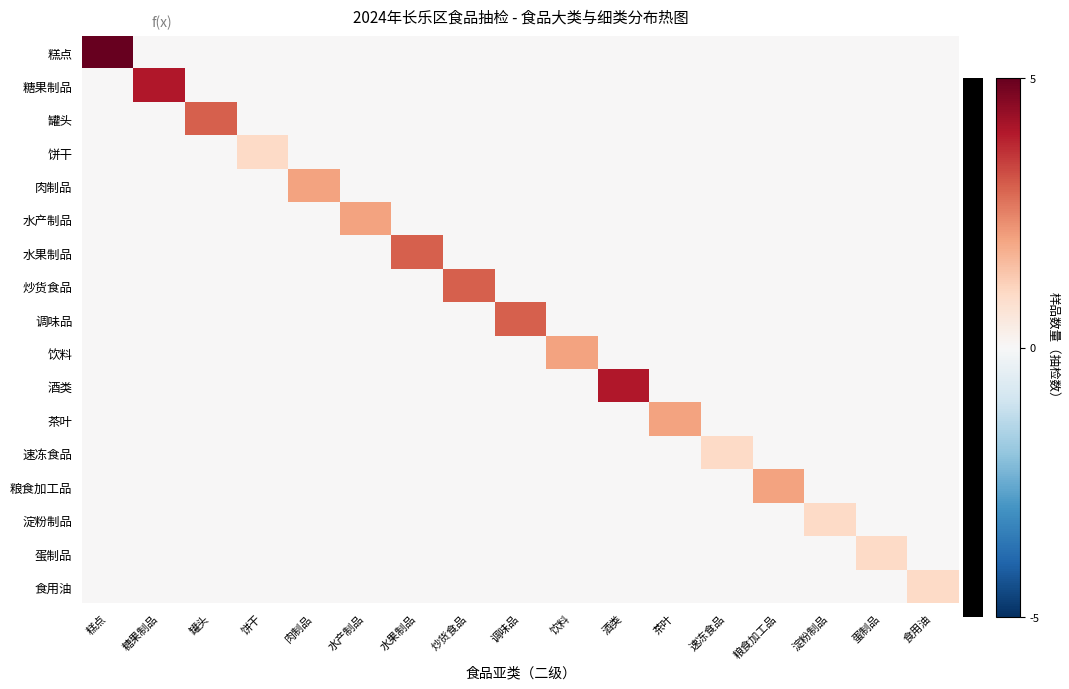

List the series in order of their peak value, lowest first.

饼干, 速冻食品, 淀粉制品, 蛋制品, 食用油, 肉制品, 水产制品, 饮料, 茶叶, 粮食加工品, 罐头, 水果制品, 炒货食品, 调味品, 糖果制品, 酒类, 糕点